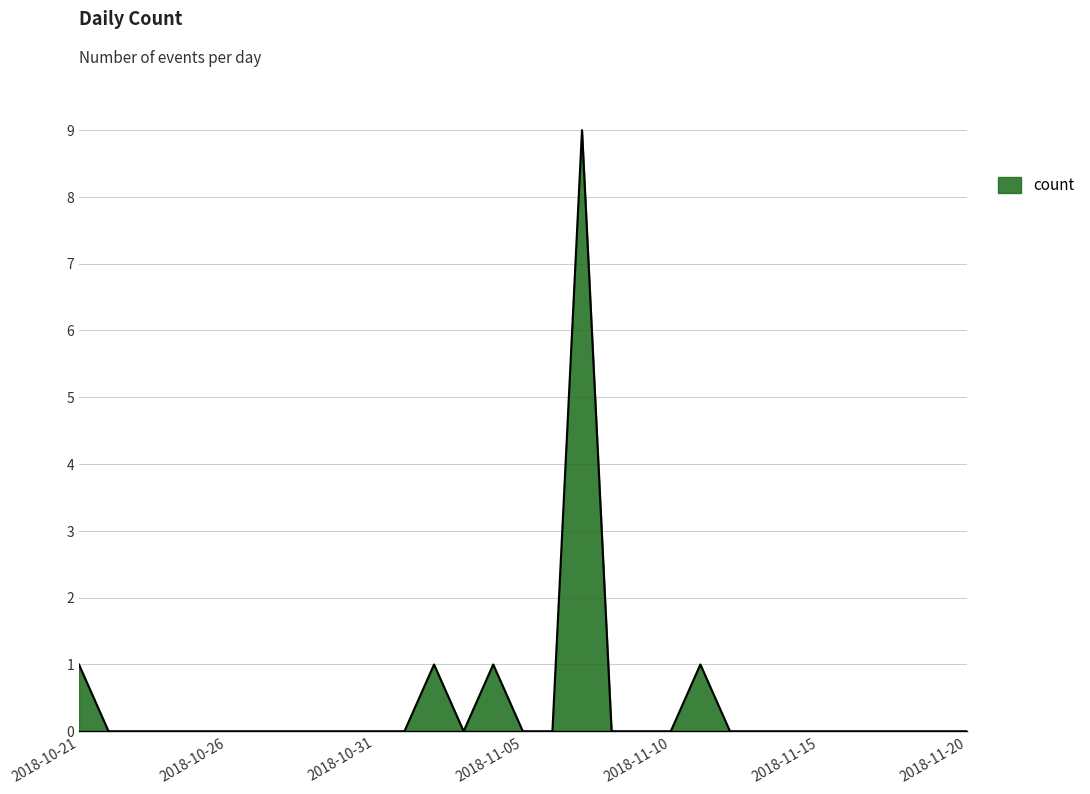

True or false: the data has more than 1 interior local peaks.

True